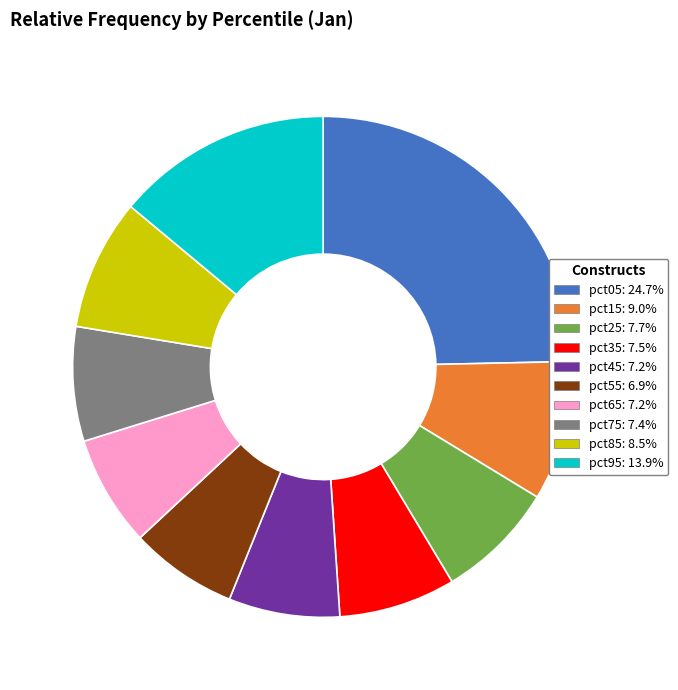

Is there any slice that represents more than half of the pie?

No